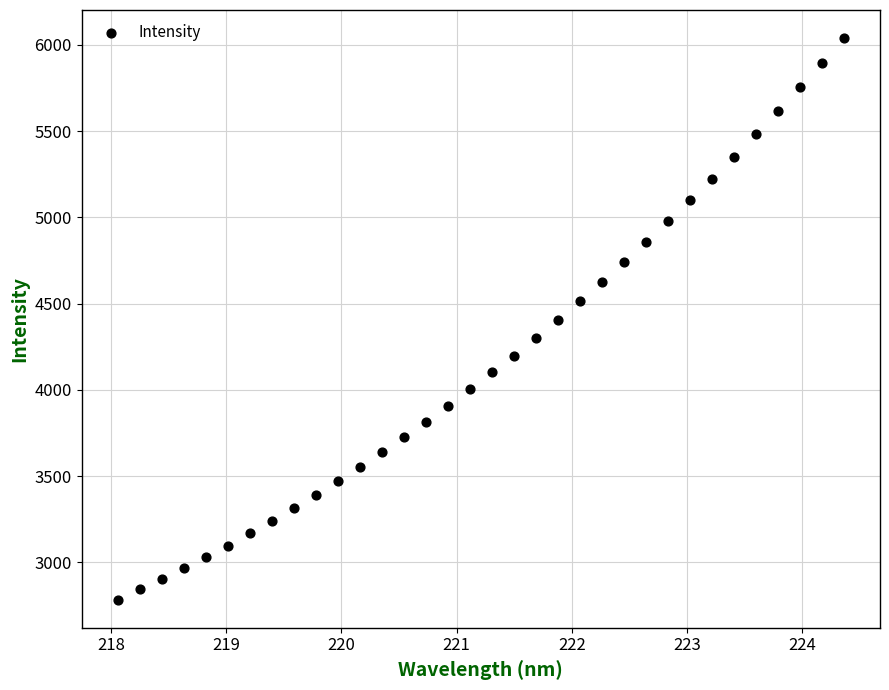

What is the range of X values (max minus min)?

6.3